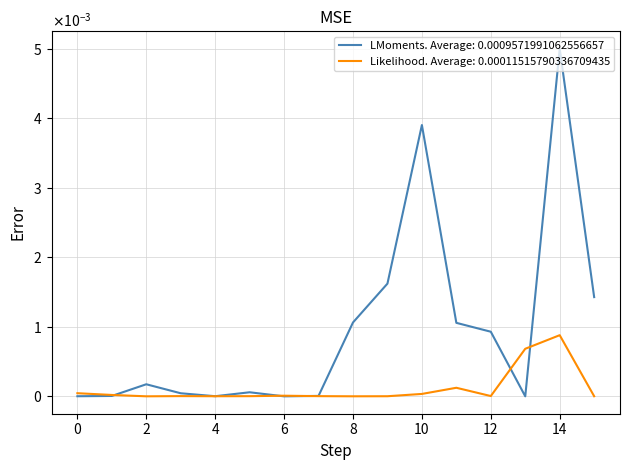

What are all the series names shown in the legend?

LMoments. Average: 0.0009571991062556657, Likelihood. Average: 0.00011515790336709435